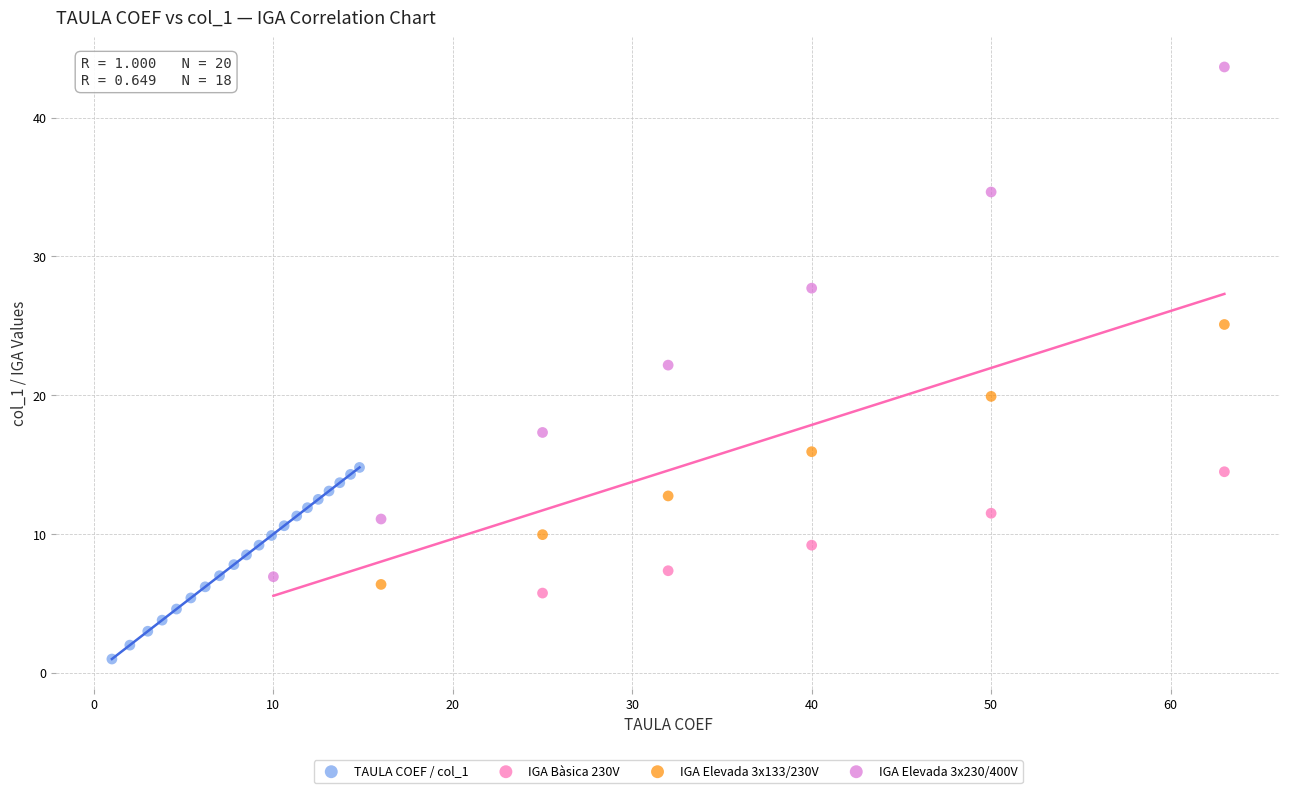

Which series contains the lowest Y value?

TAULA COEF / col_1